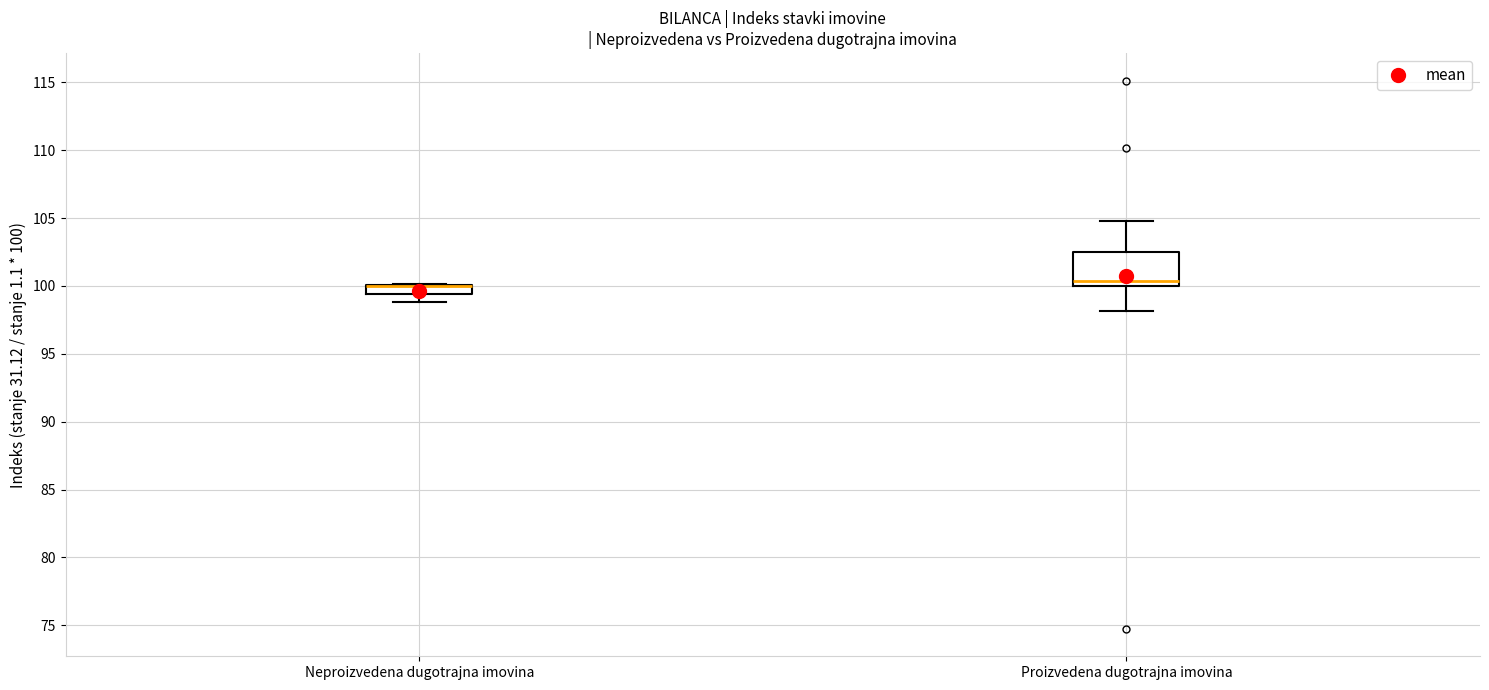

Where does the lower whisker of the box for Proizvedena dugotrajna imovina end on the y-axis? The values are not printed on the chart, so give them approximately, as read against the axis.

98.0